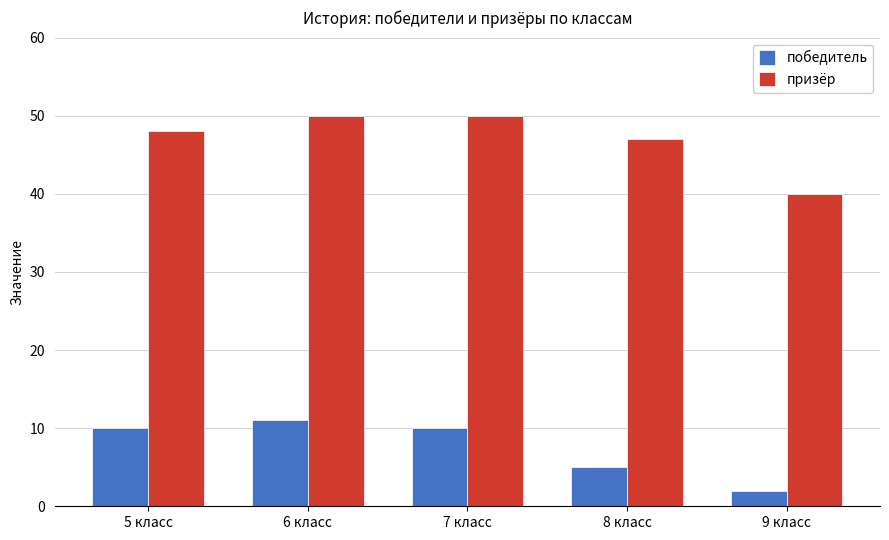

True or false: призёр has a value of 40 at 9 класс.

True